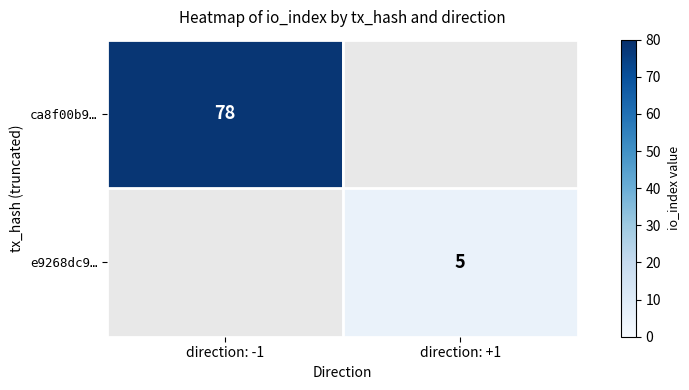

At which category does the chart reach its peak across all series?

direction: -1